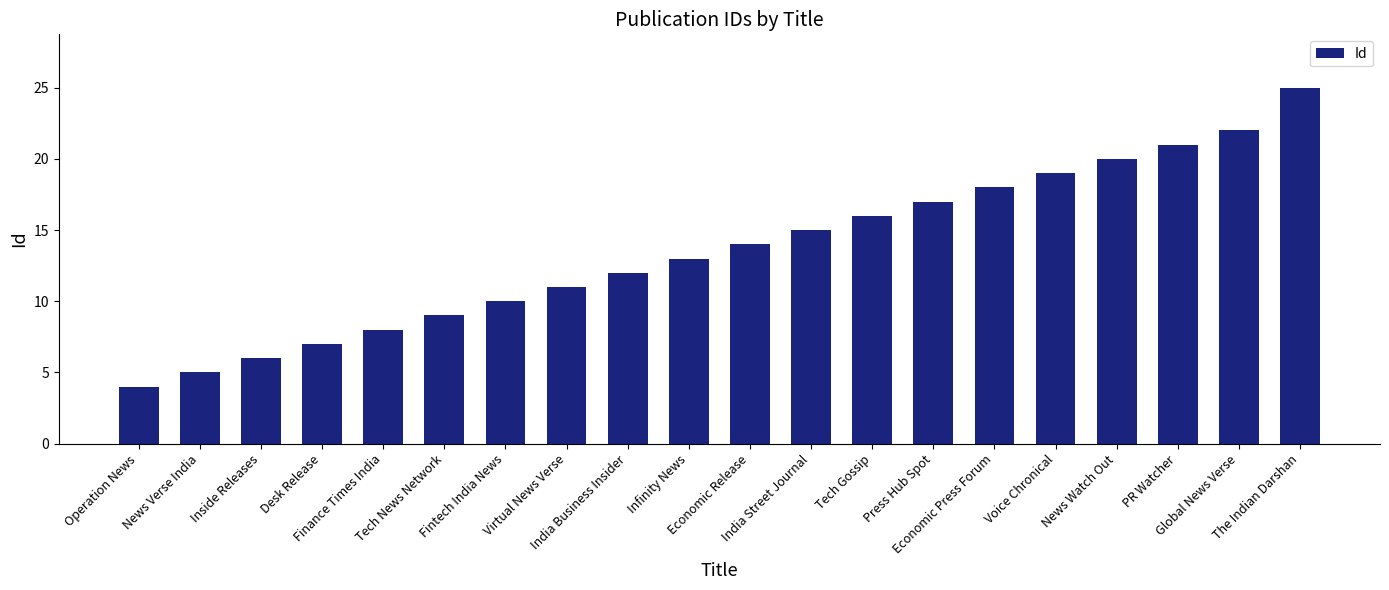

List the labels in order of value, smallest first.

Operation News, News Verse India, Inside Releases, Desk Release, Finance Times India, Tech News Network, Fintech India News, Virtual News Verse, India Business Insider, Infinity News, Economic Release, India Street Journal, Tech Gossip, Press Hub Spot, Economic Press Forum, Voice Chronical, News Watch Out, PR Watcher, Global News Verse, The Indian Darshan